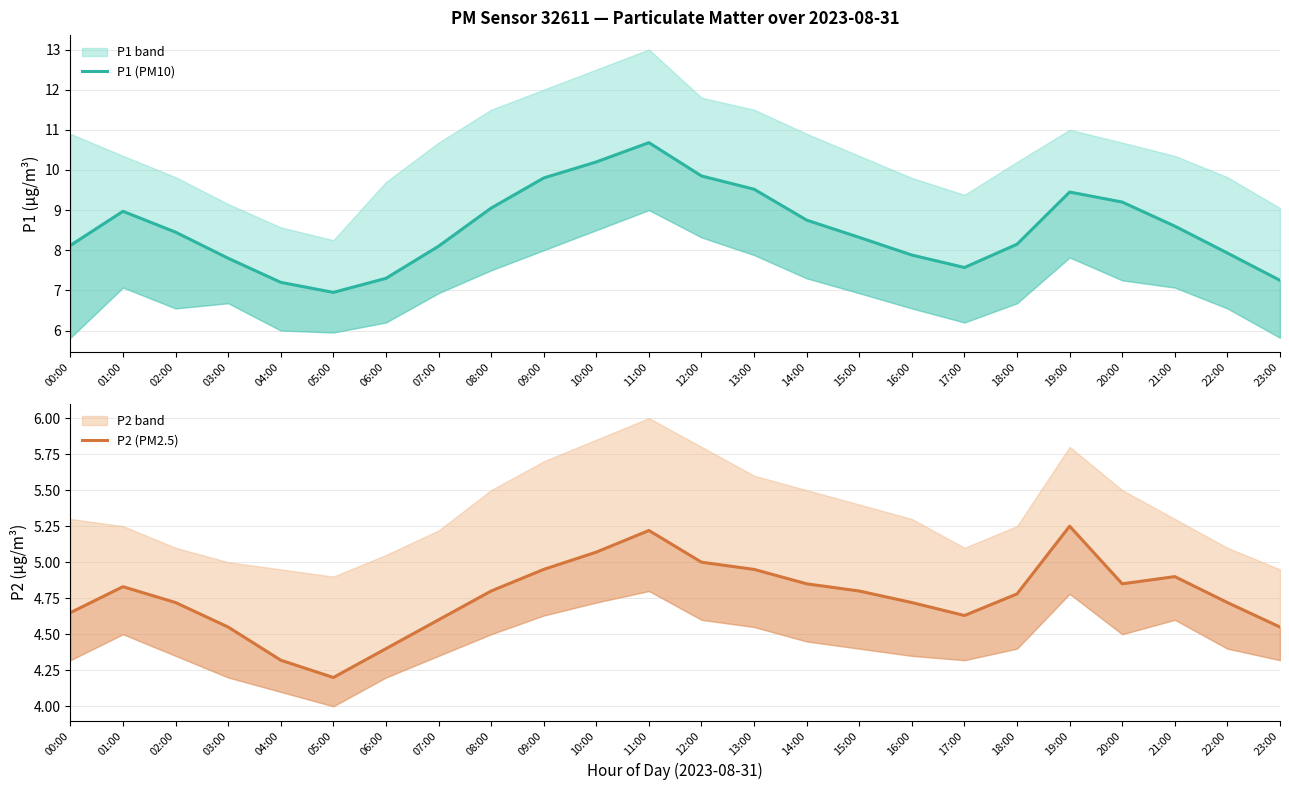

What is the value of the P2 (PM2.5) point at the 4th from the left?

4.5